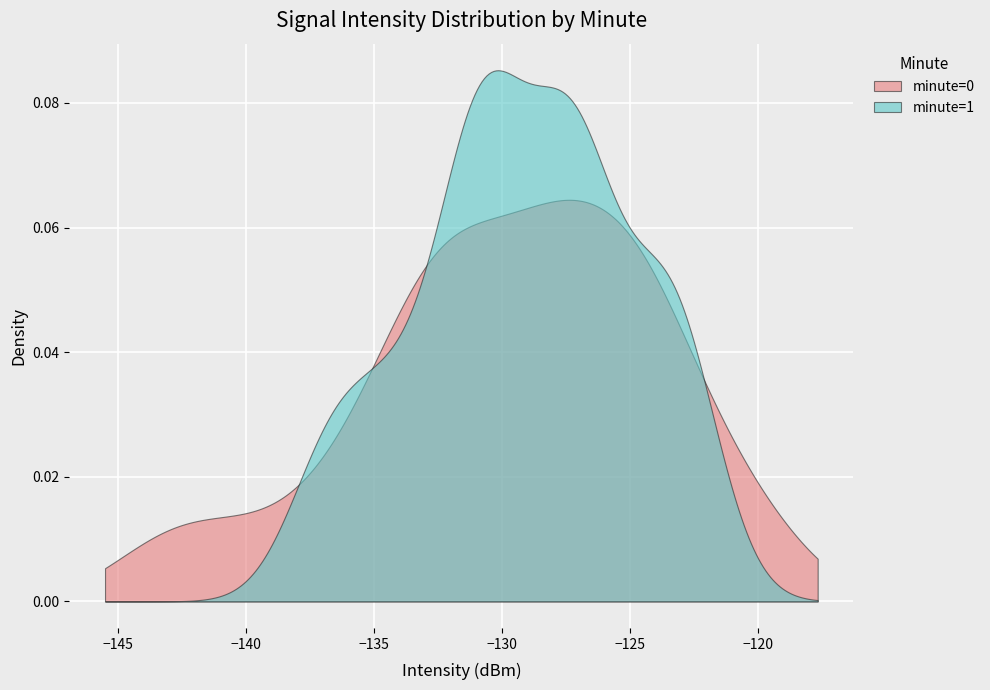

Which series has the largest range (max minus min)?

minute=1